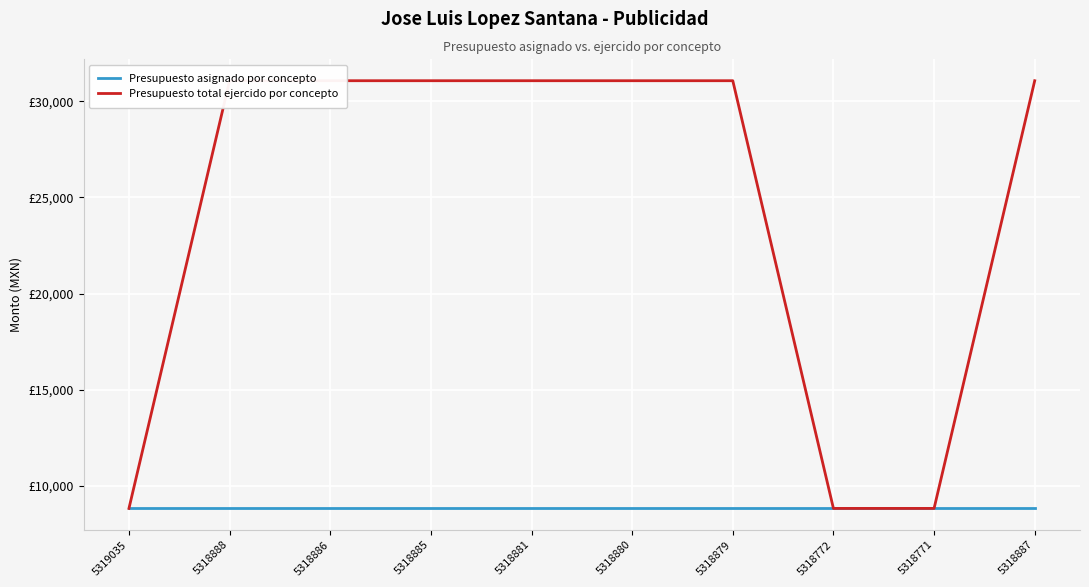

What is the difference between the highest and lowest values at 5318888?

22260.3